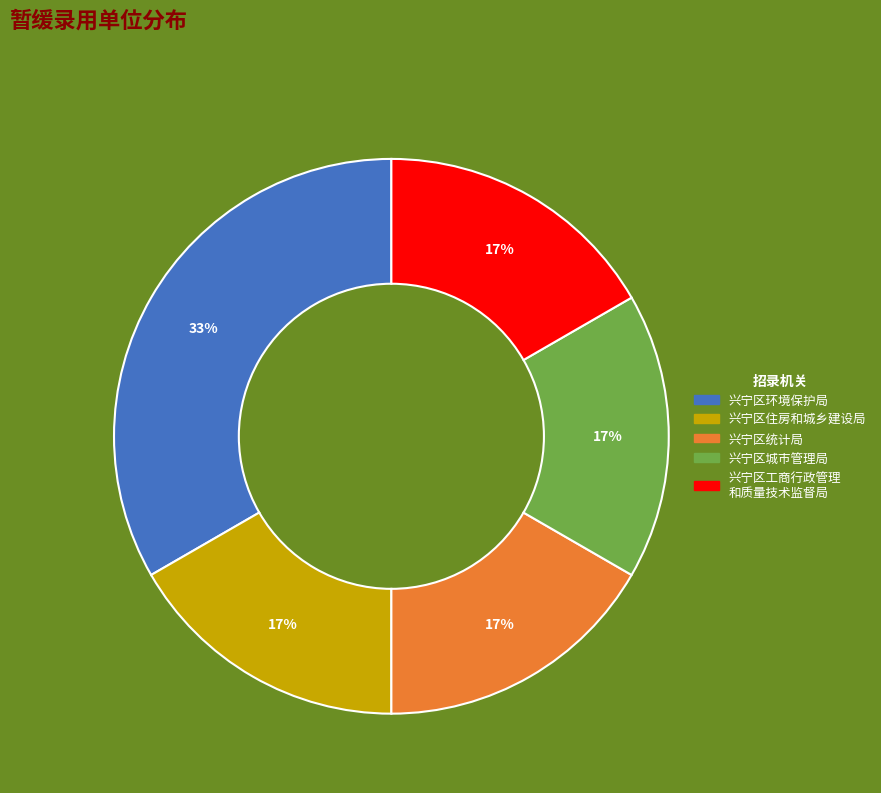

Is there a majority slice in this chart?

No